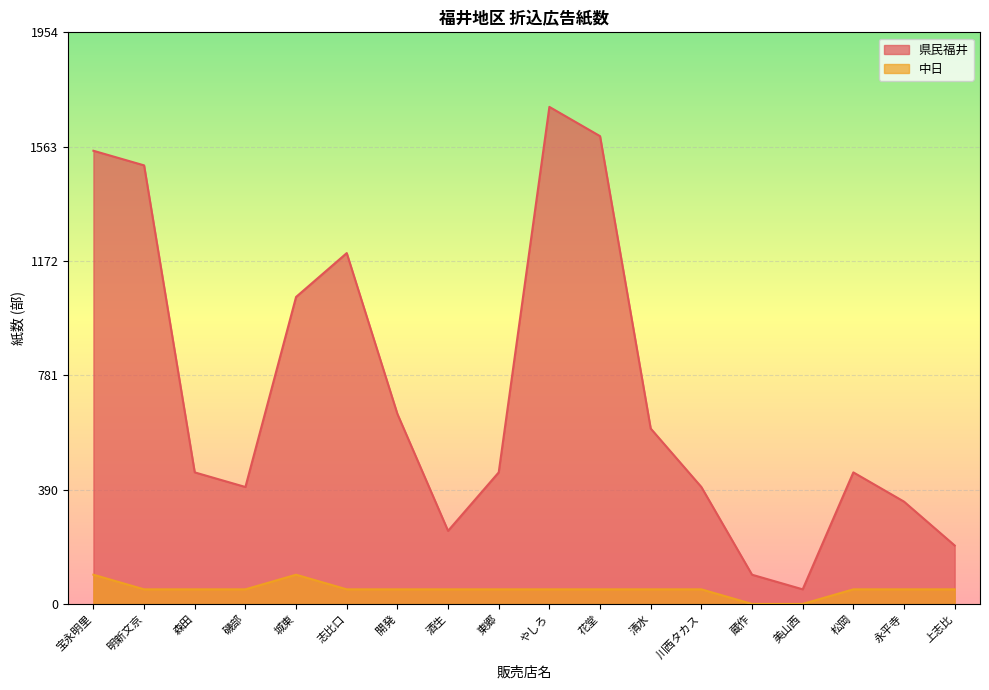

What is the value of the 中日 point at the 4th from the left?

50